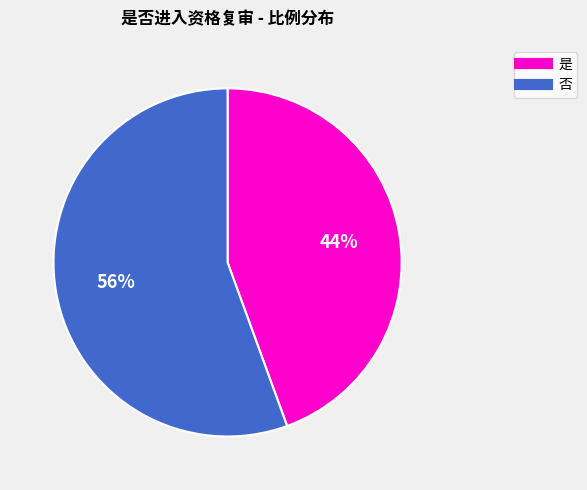

How many slices are in this pie chart?

2